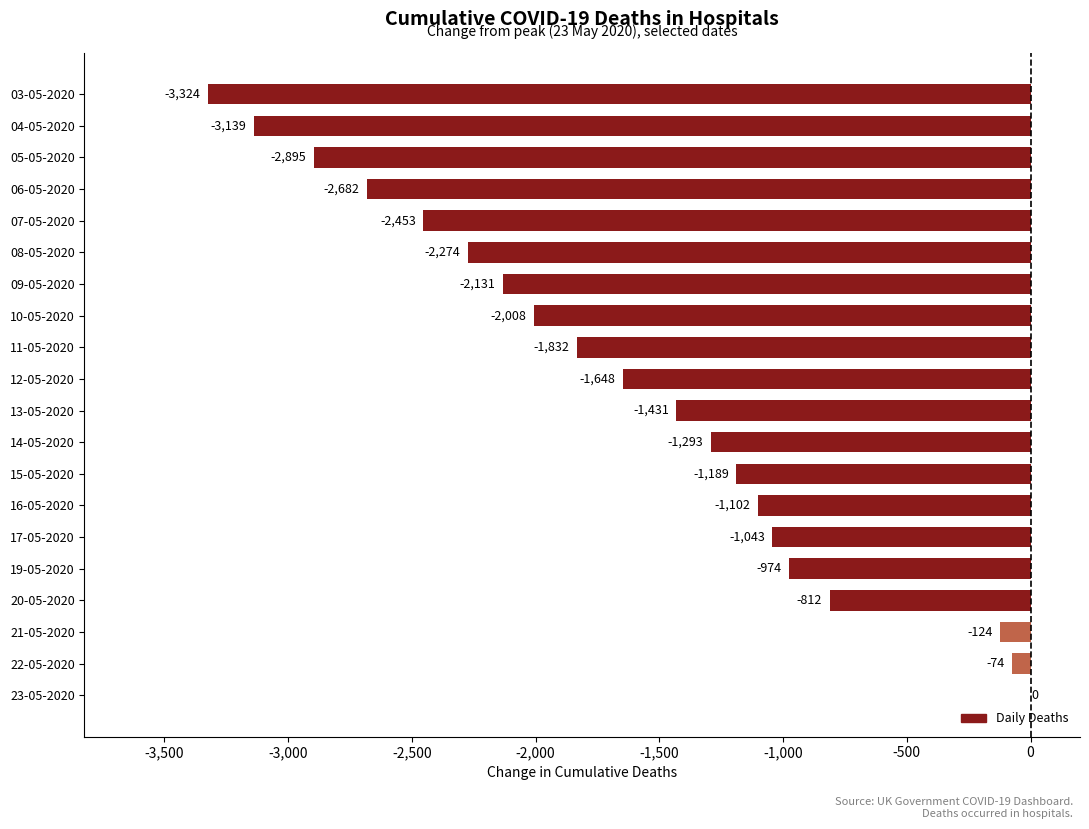

At which label is the value closest to -1662?

12-05-2020